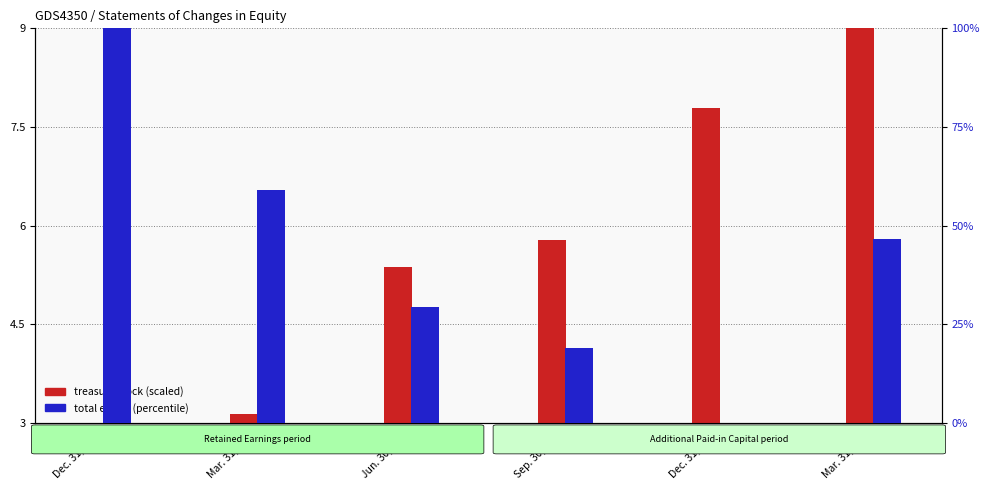

How many values in the treasury stock (scaled) series exceed 5?

4